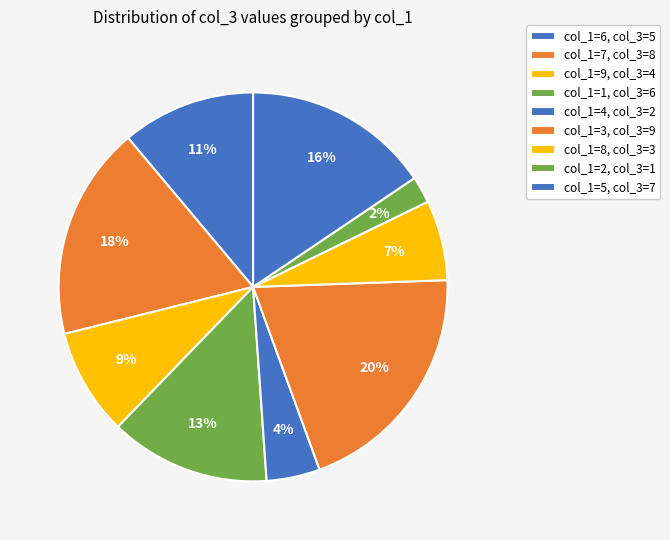

How many slices are in this pie chart?

9